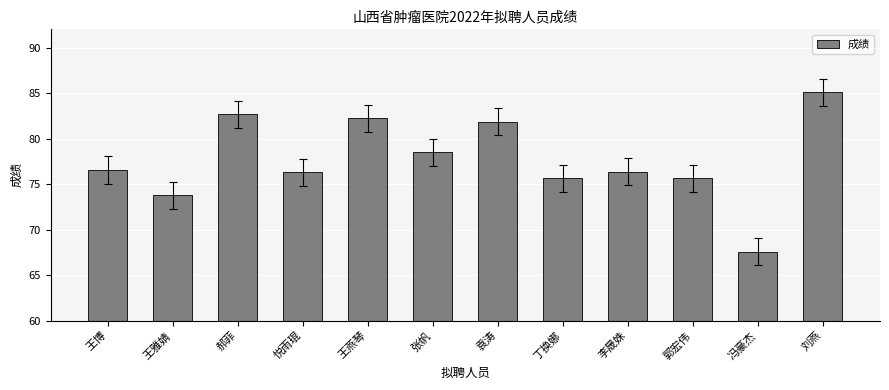

Which has a higher value, 李晟姝 or 王雅婧?

李晟姝